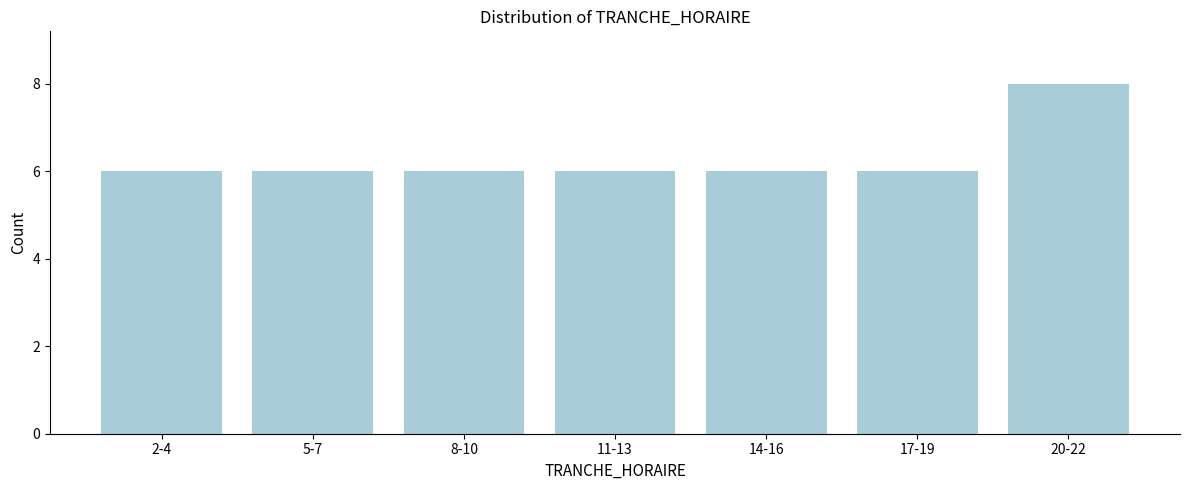

Reading right to left, transcribe all the data shown in this chart.

8	6	6	6	6	6	6